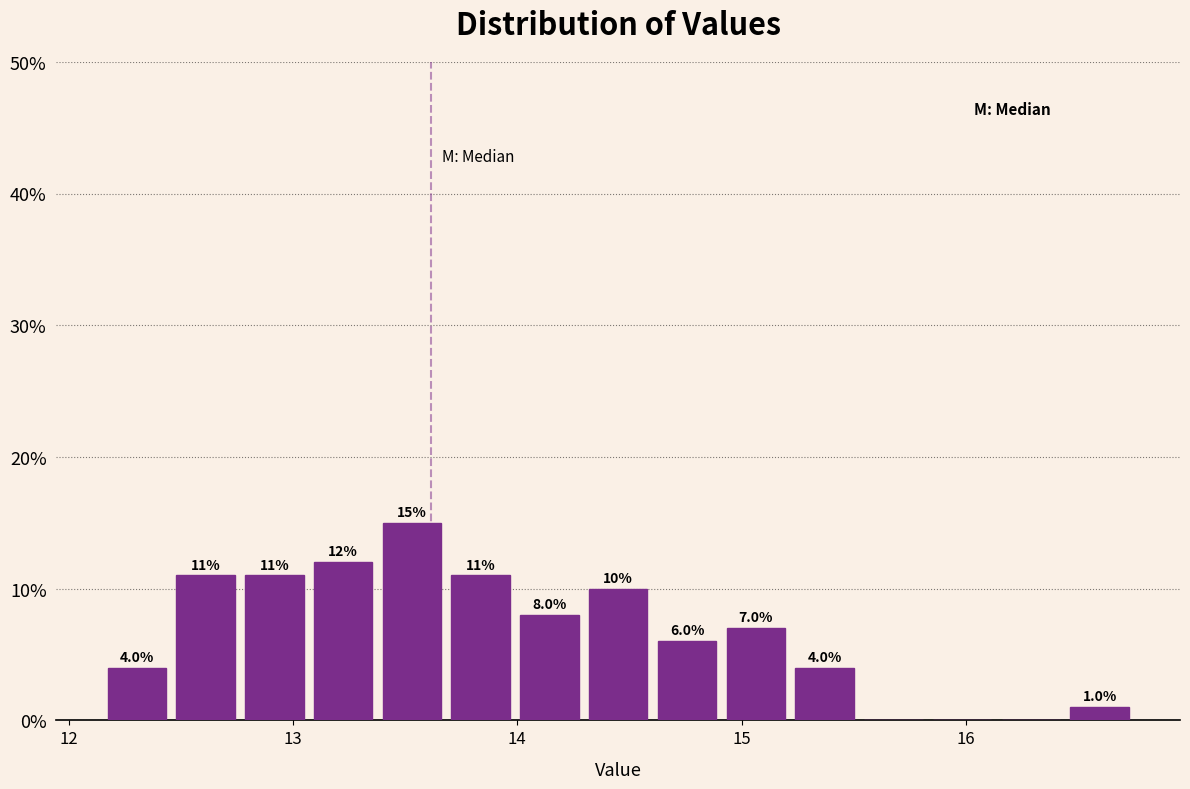

Read against the x-axis, roughly where is the centre of the tallest bar?

13.5